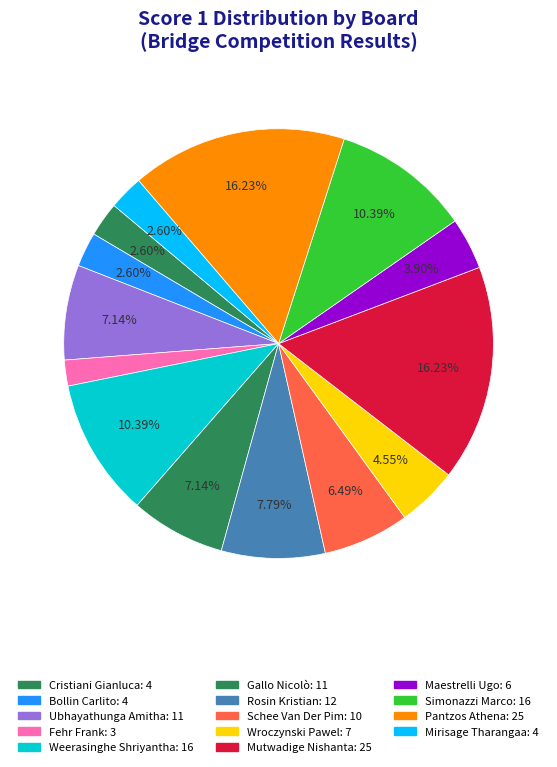

How many slices are in this pie chart?

14